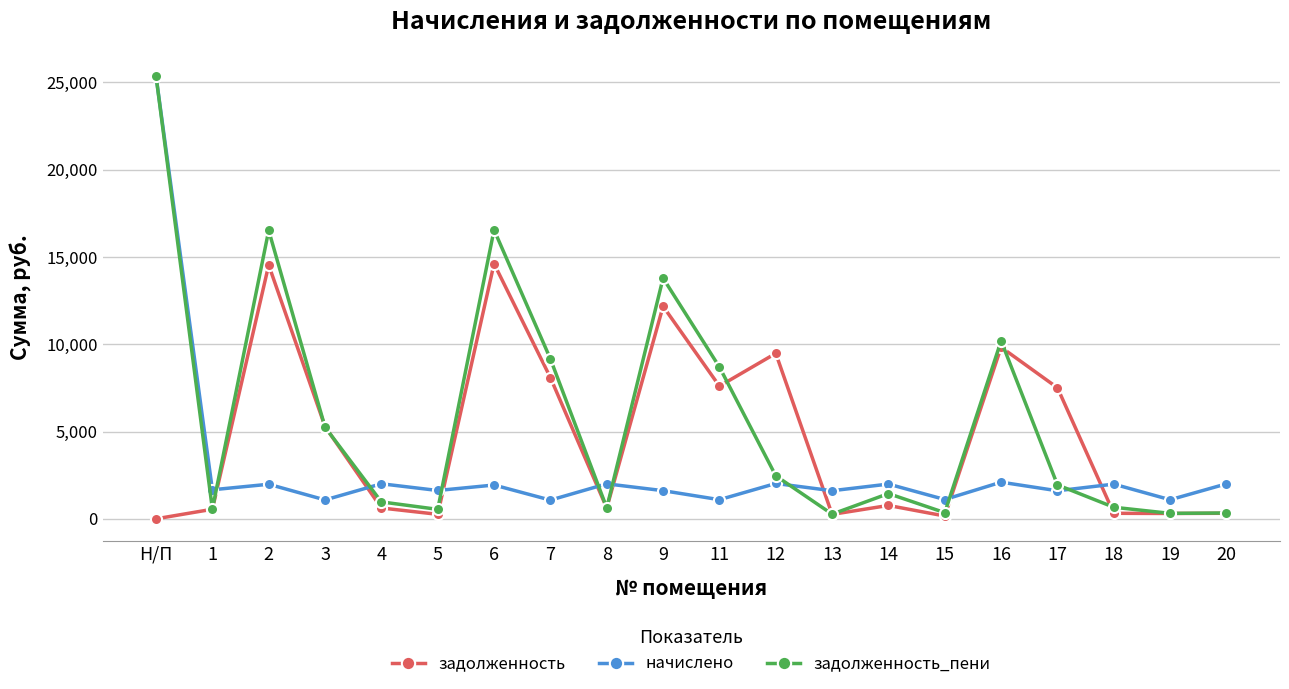

Is this an area chart (filled region under the line)?

No